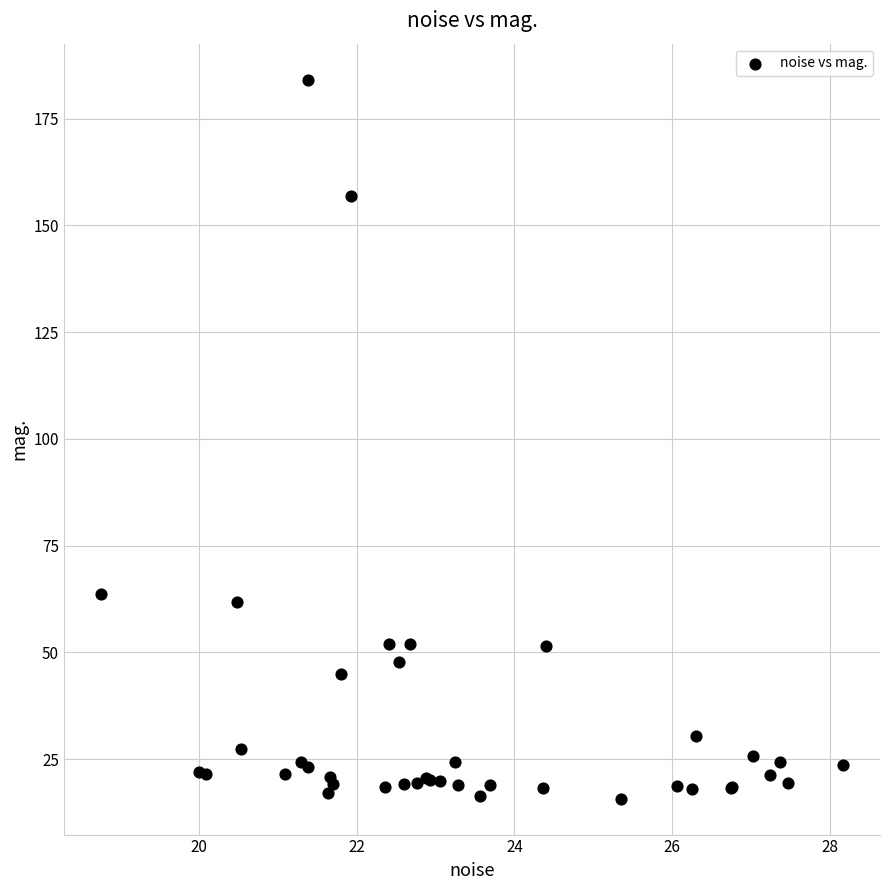

What Y value in the scatter plot is closest to 99?

63.8